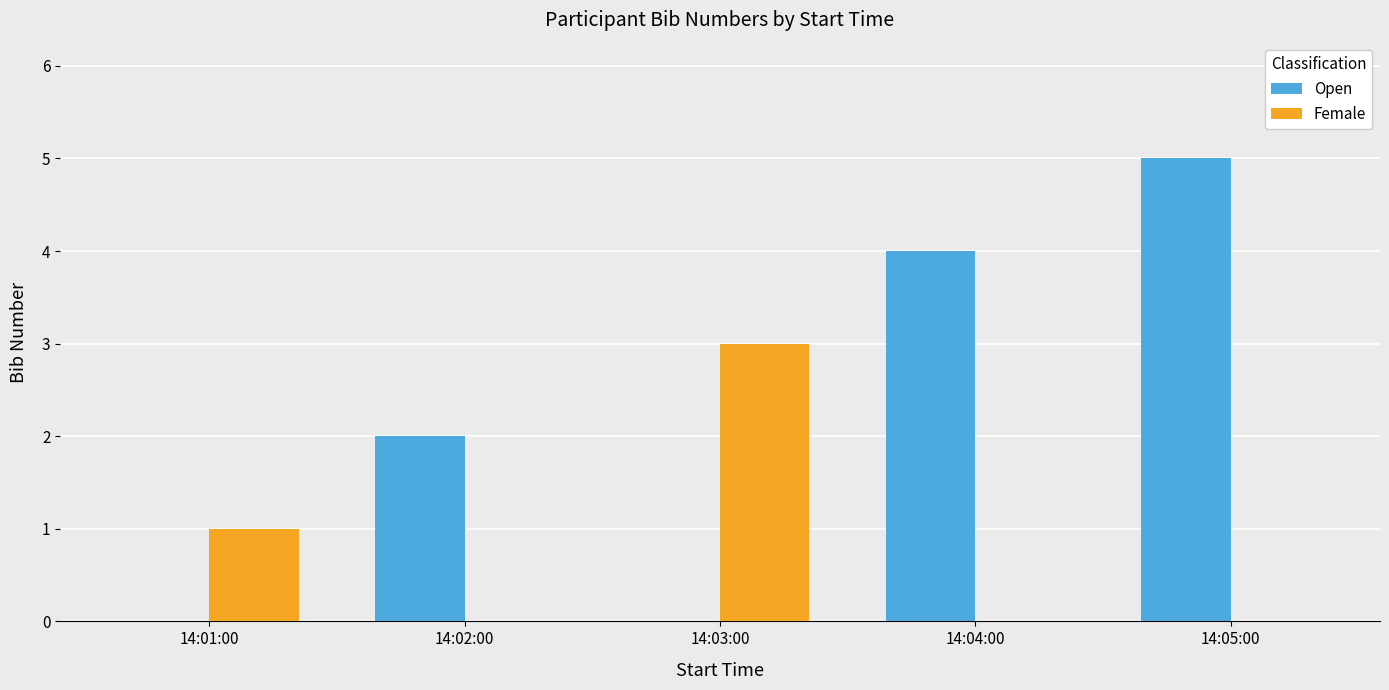

Between 14:01:00 and 14:05:00, which series saw the biggest shift?

Open